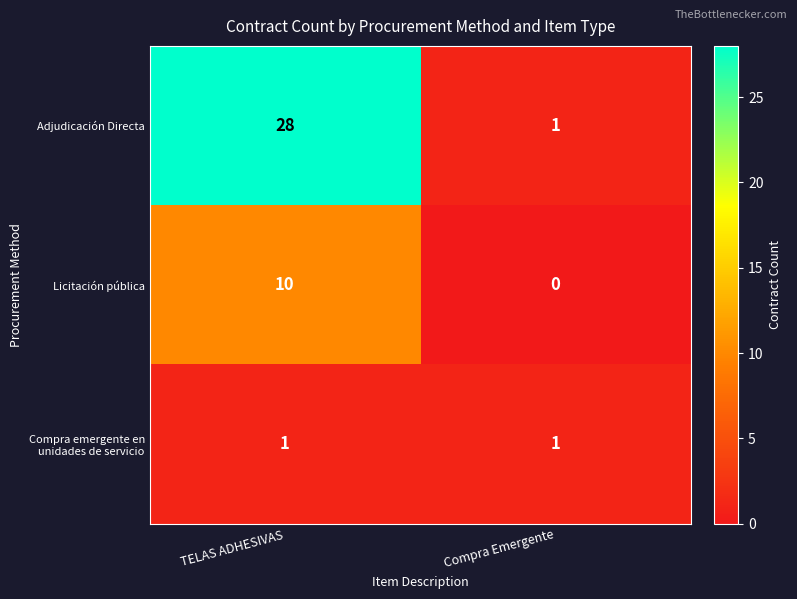

The Adjudicación Directa series shows 2 at Compra Emergente. True or false?

False